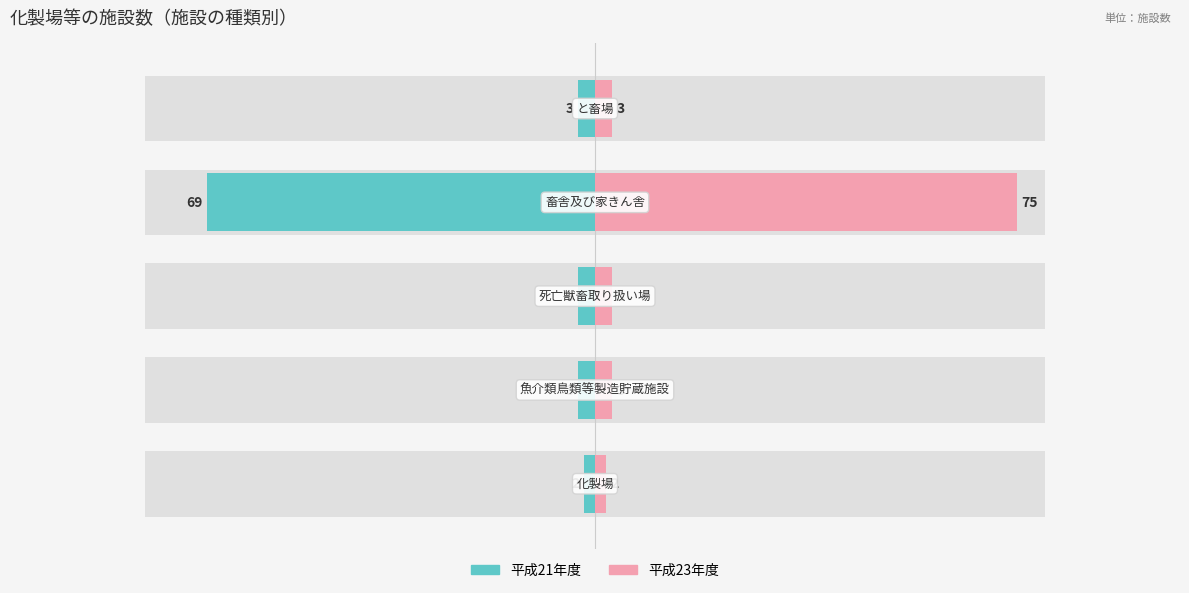

What is the lowest value of the 平成23年度 series?

2